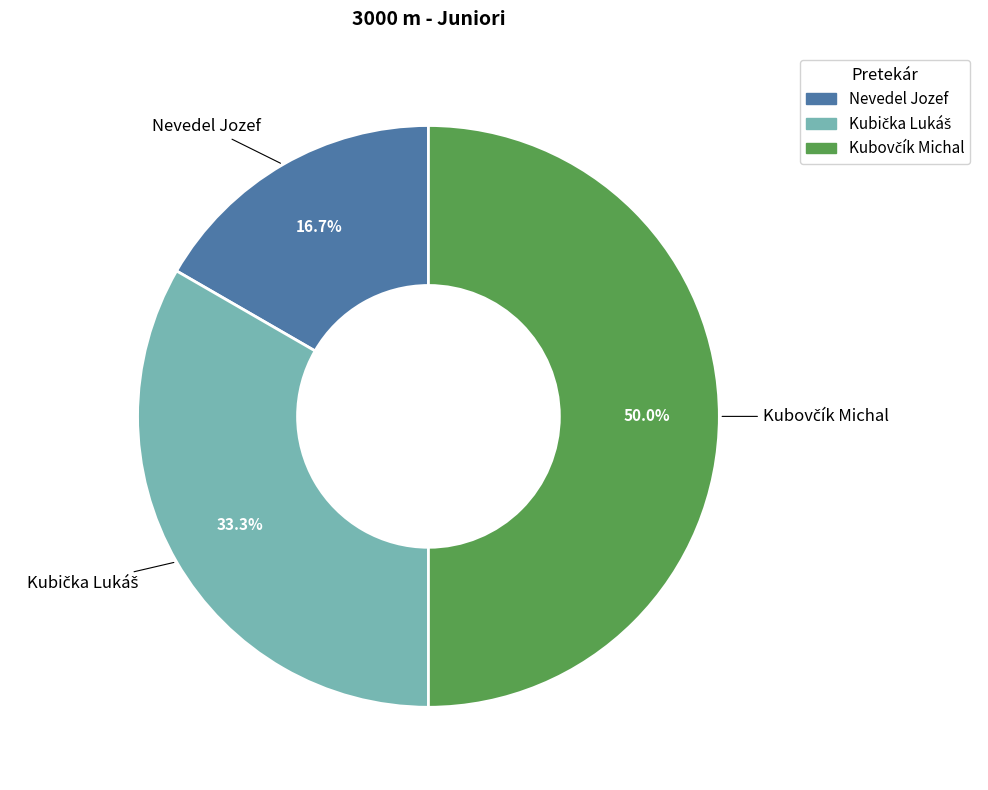

How many segments does this pie chart have?

3